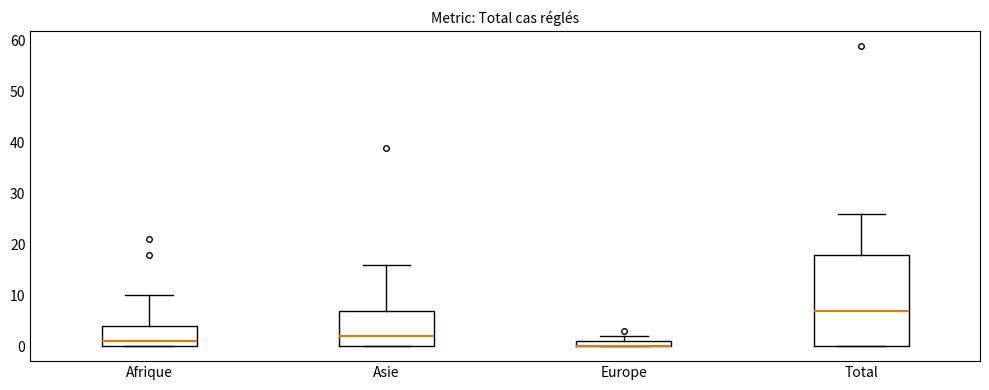

Comparing the boxes themselves (not the whiskers), which one is the tallest?

Total